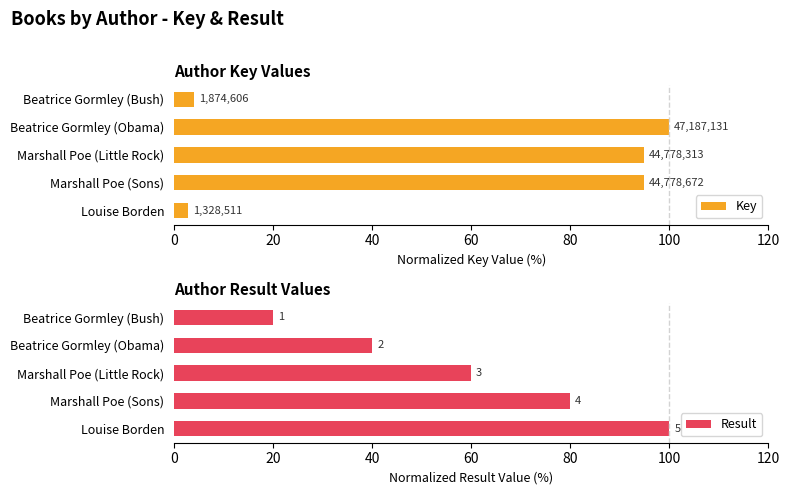

What is the sum of all Key values?

296.6